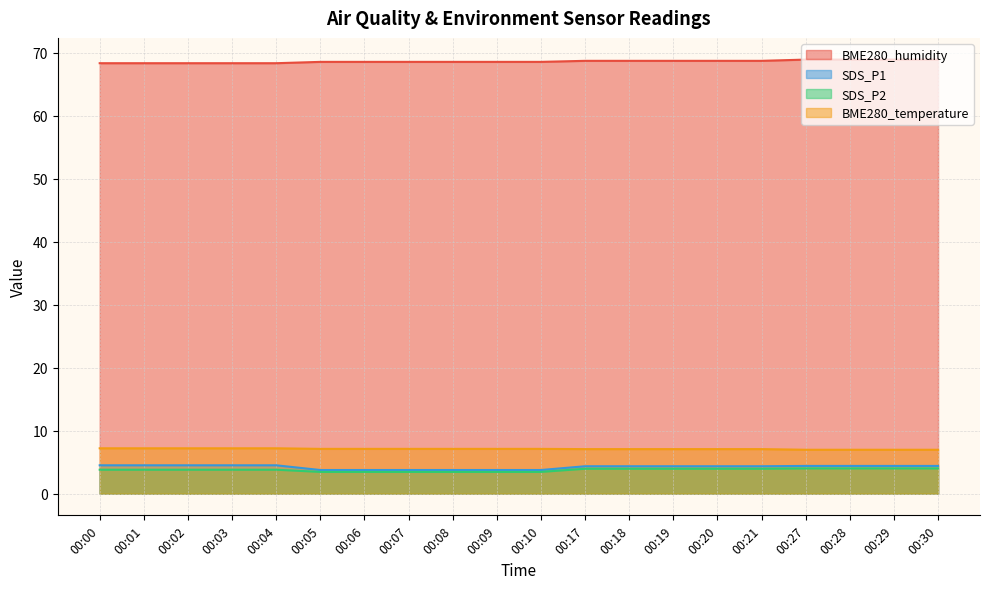

At which label does BME280_temperature first exceed 7?

00:00